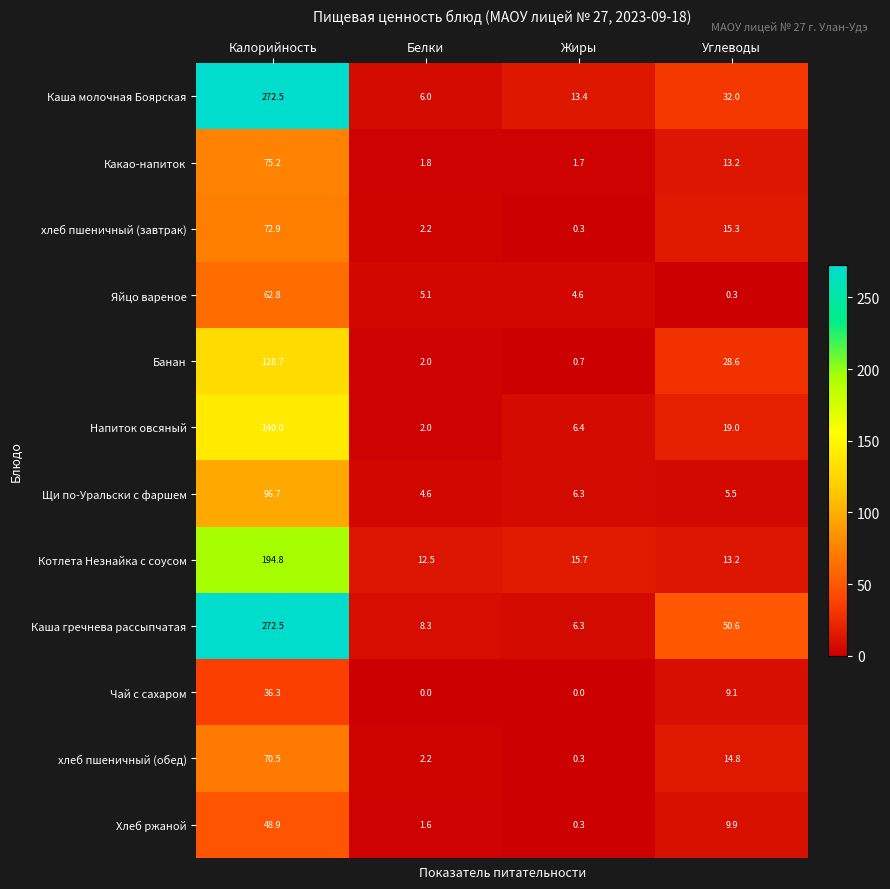

Where is Чай с сахаром nearest to the value 18?

Углеводы